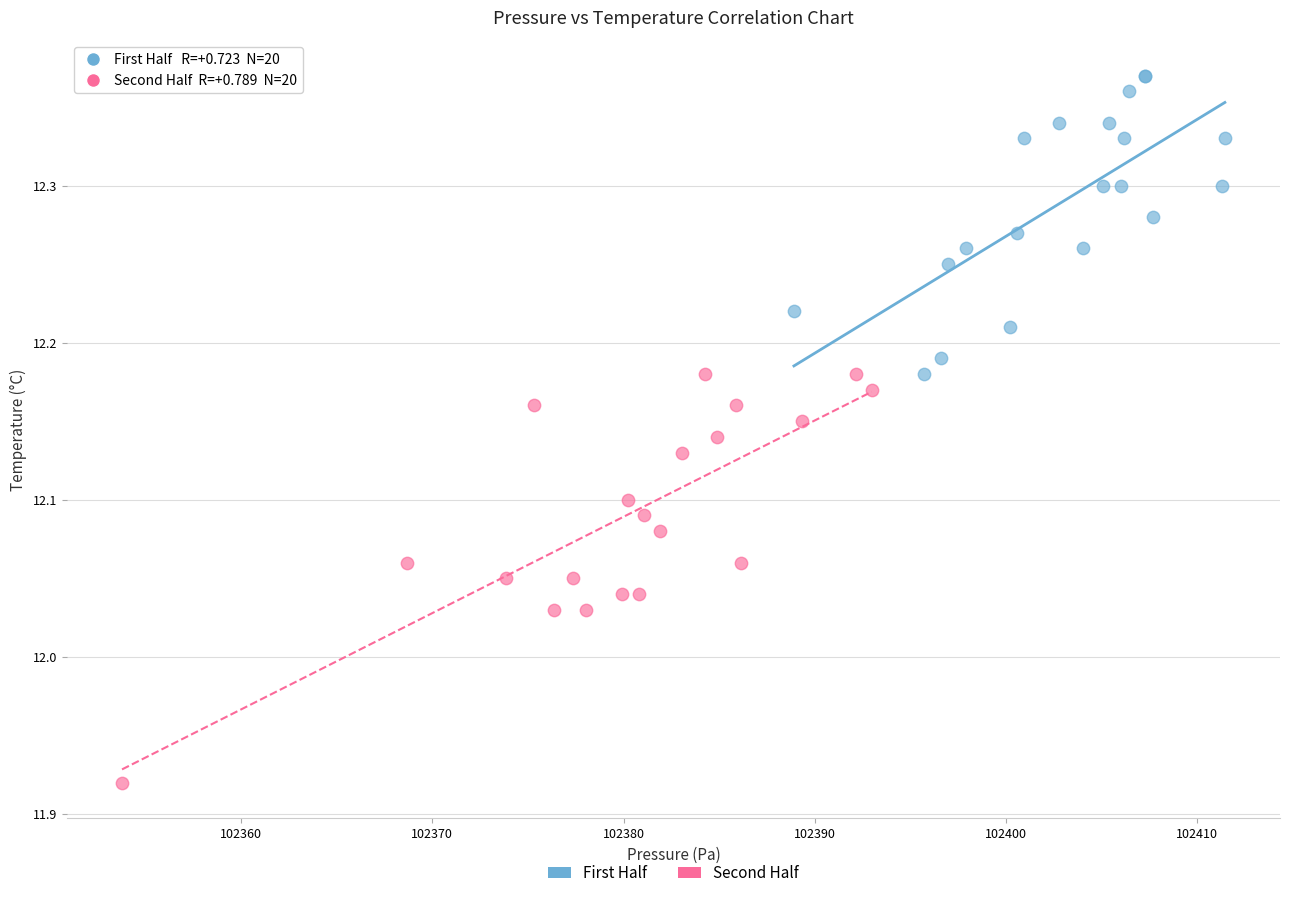

Which series has the largest Y range (max minus min)?

Second Half